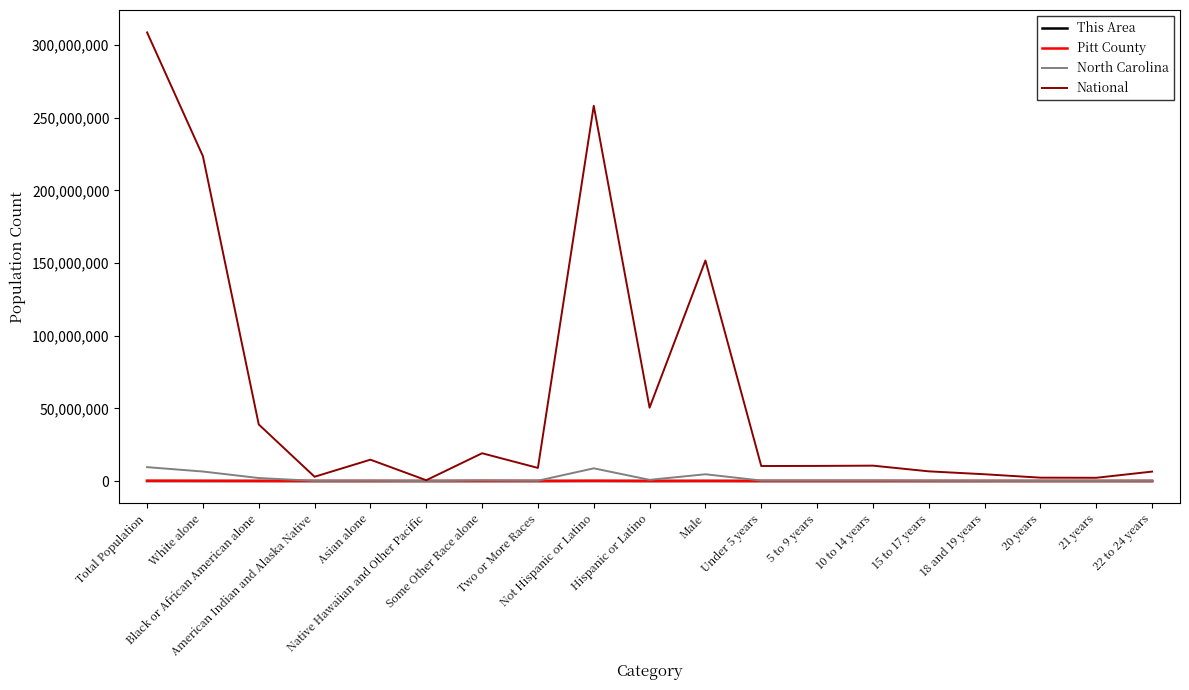

Which series has the largest range (max minus min)?

National